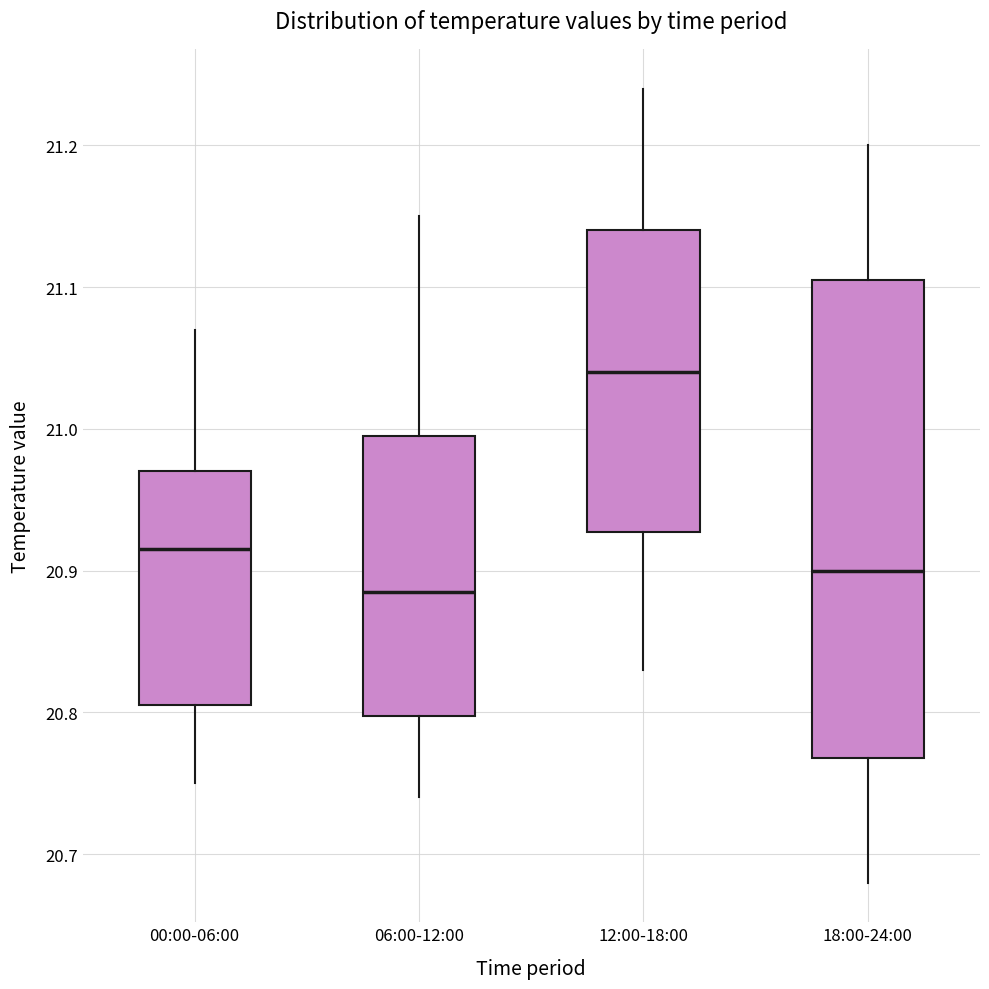

Comparing the boxes themselves (not the whiskers), which one is the tallest?

18:00-24:00